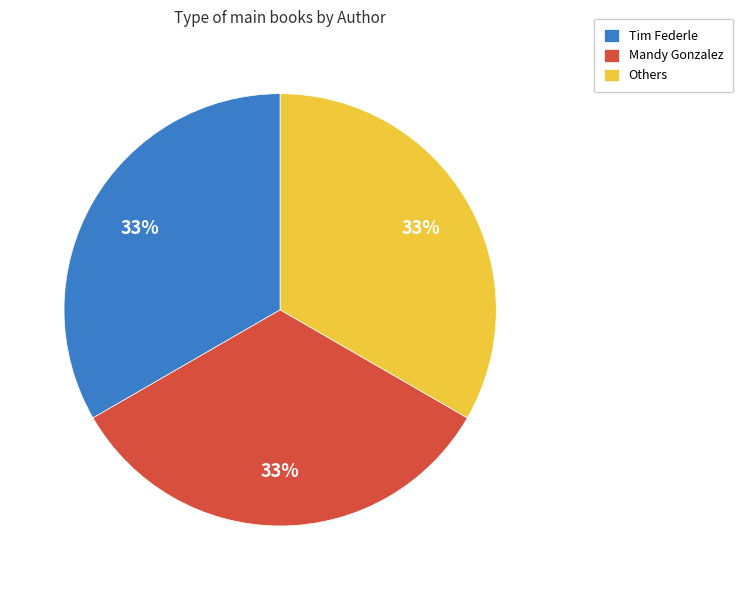

Does any single category account for the majority?

No